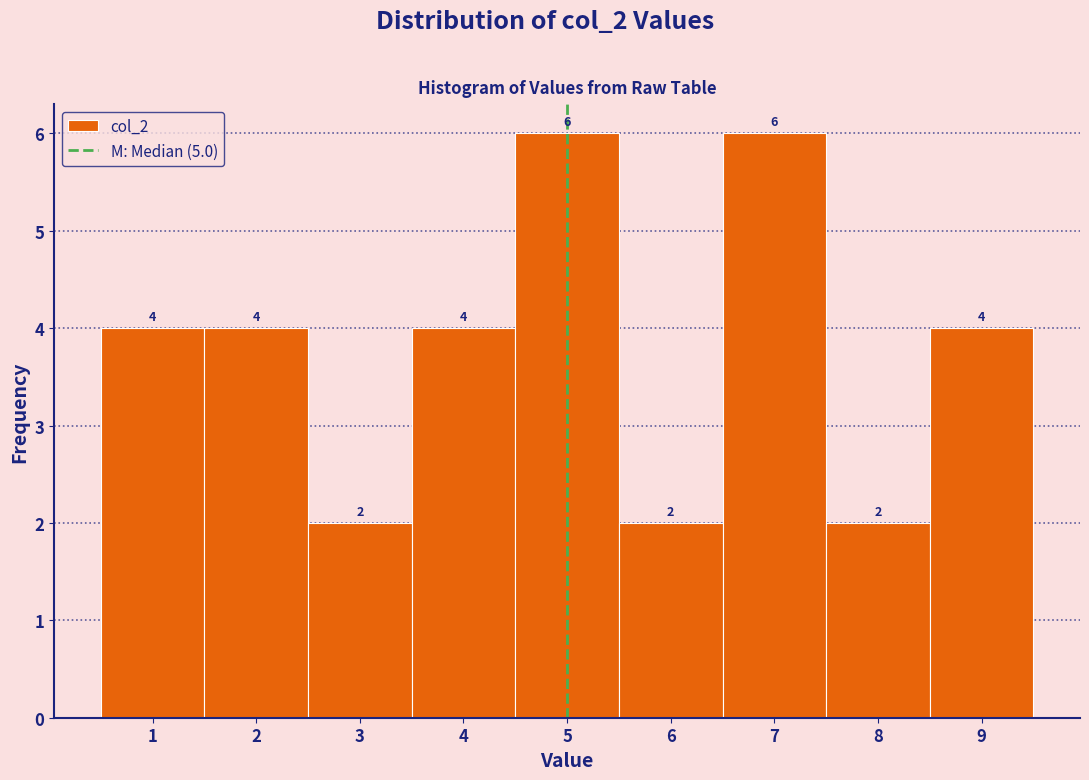

Reading left to right, transcribe this chart: for each bar, give the range it covers on the x-axis and its height.

0.5 to 1.5: 4
1.5 to 2.5: 4
2.5 to 3.5: 2
3.5 to 4.5: 4
4.5 to 5.5: 6
5.5 to 6.5: 2
6.5 to 7.5: 6
7.5 to 8.5: 2
8.5 to 9.5: 4